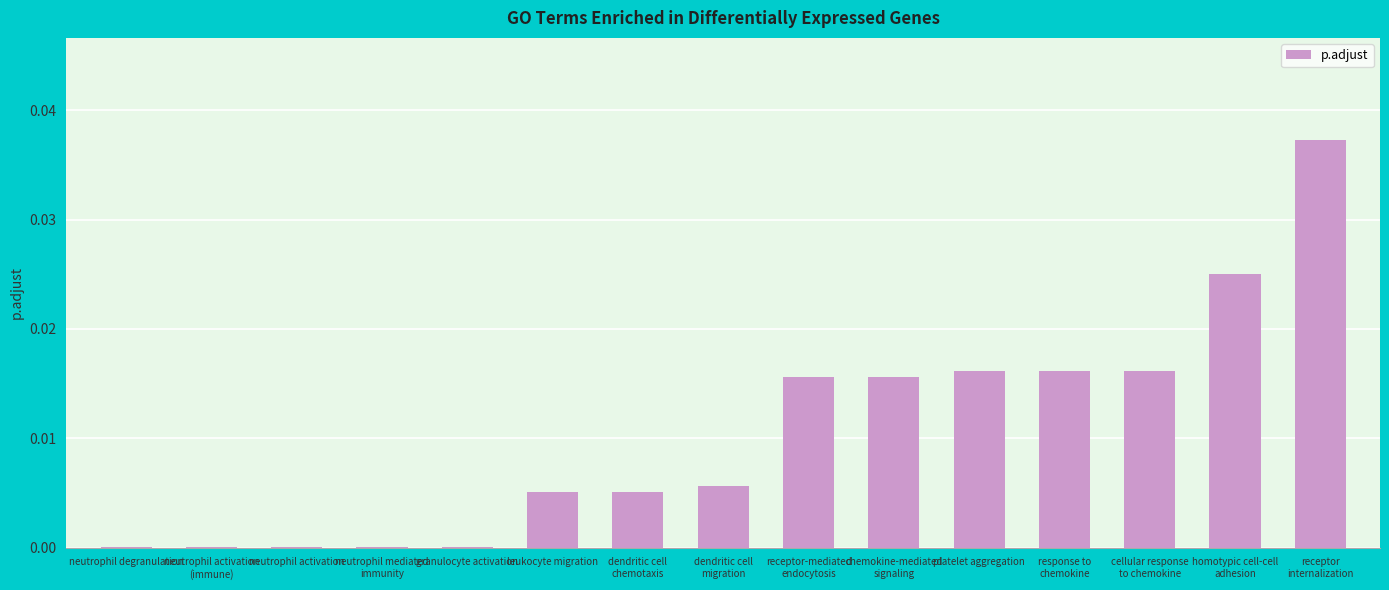

The value at leukocyte migration is 0.0. True or false?

True